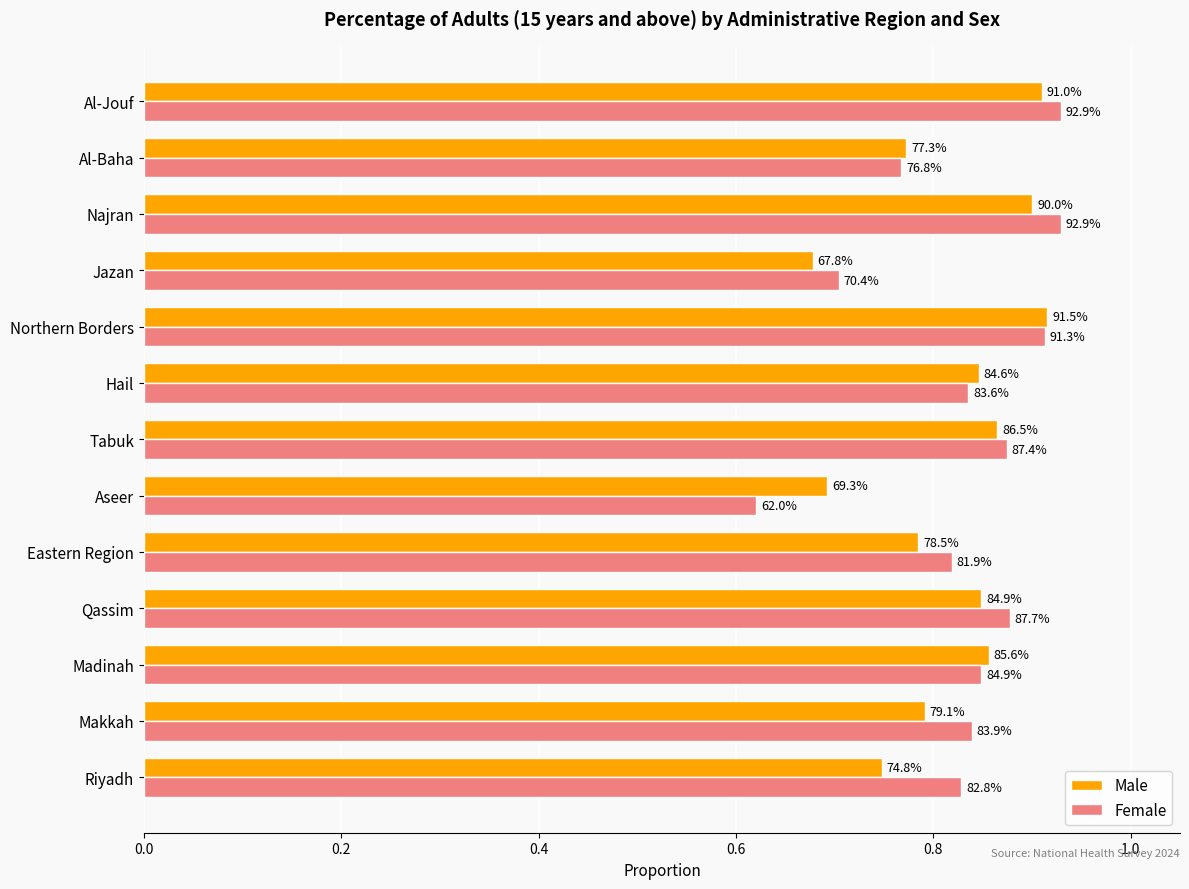

What are all the series names shown in the legend?

Male, Female